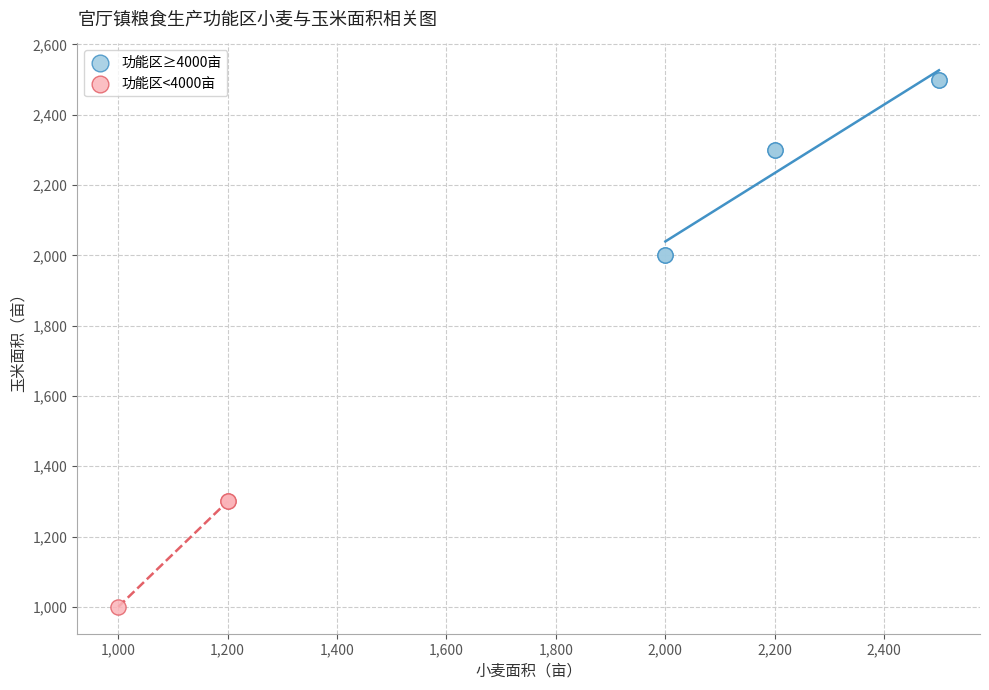

Which series contains the highest Y value?

功能区≥4000亩